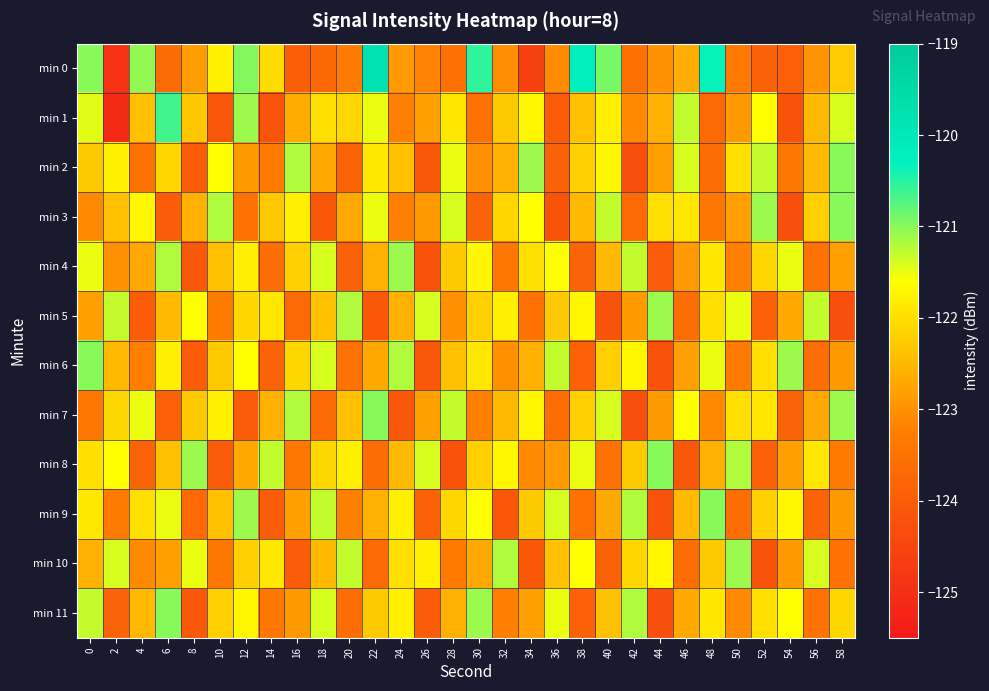

Which label corresponds to the largest value in the chart?

22